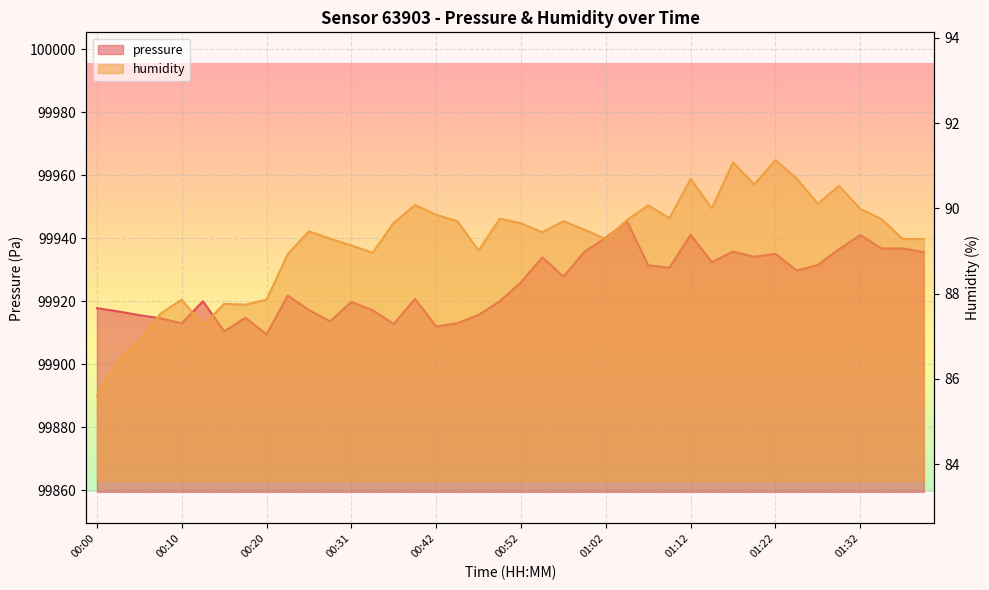

Reading left to right, list all the values displayed in this chart.

pressure: 00:00=99917.8	00:03=99916.8	00:05=99915.6	00:08=99914.6	00:10=99913.0	00:12=99920.0	00:15=99910.4	00:18=99914.8	00:20=99909.5	00:23=99921.8	00:26=99917.2	00:29=99913.6	00:31=99919.8	00:34=99917.2	00:37=99912.8	00:39=99920.8	00:42=99912.0	00:44=99913.0	00:47=99915.7	00:50=99920.0	00:52=99926.0	00:55=99933.9	00:57=99927.8	01:00=99935.8	01:02=99940.1	01:05=99945.3	01:07=99931.4	01:10=99930.6	01:12=99941.1	01:15=99932.4	01:17=99935.8	01:20=99934.1	01:22=99935.0	01:25=99929.8	01:27=99931.5	01:30=99936.6	01:32=99941.0	01:35=99936.8	01:37=99936.8	01:40=99935.6
humidity: 00:00=85.6	00:03=86.4	00:05=86.9	00:08=87.5	00:10=87.9	00:12=87.2	00:15=87.8	00:18=87.7	00:20=87.9	00:23=88.9	00:26=89.5	00:29=89.3	00:31=89.1	00:34=89.0	00:37=89.7	00:39=90.1	00:42=89.8	00:44=89.7	00:47=89.0	00:50=89.8	00:52=89.7	00:55=89.4	00:57=89.7	01:00=89.5	01:02=89.3	01:05=89.7	01:07=90.1	01:10=89.8	01:12=90.7	01:15=90.0	01:17=91.1	01:20=90.6	01:22=91.1	01:25=90.7	01:27=90.1	01:30=90.5	01:32=90.0	01:35=89.8	01:37=89.3	01:40=89.3